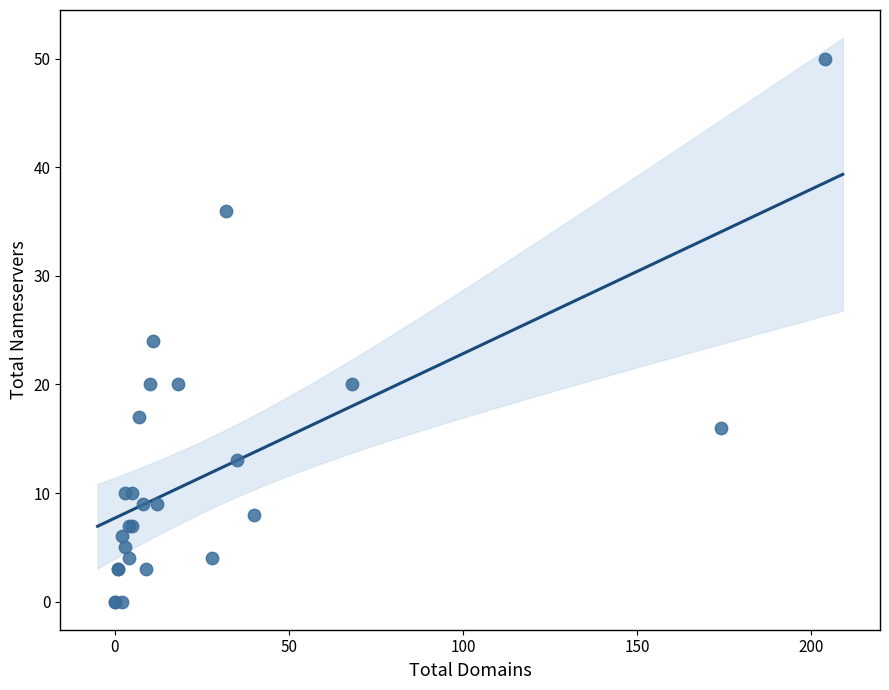

What Y value in the scatter plot is closest to 25?

24